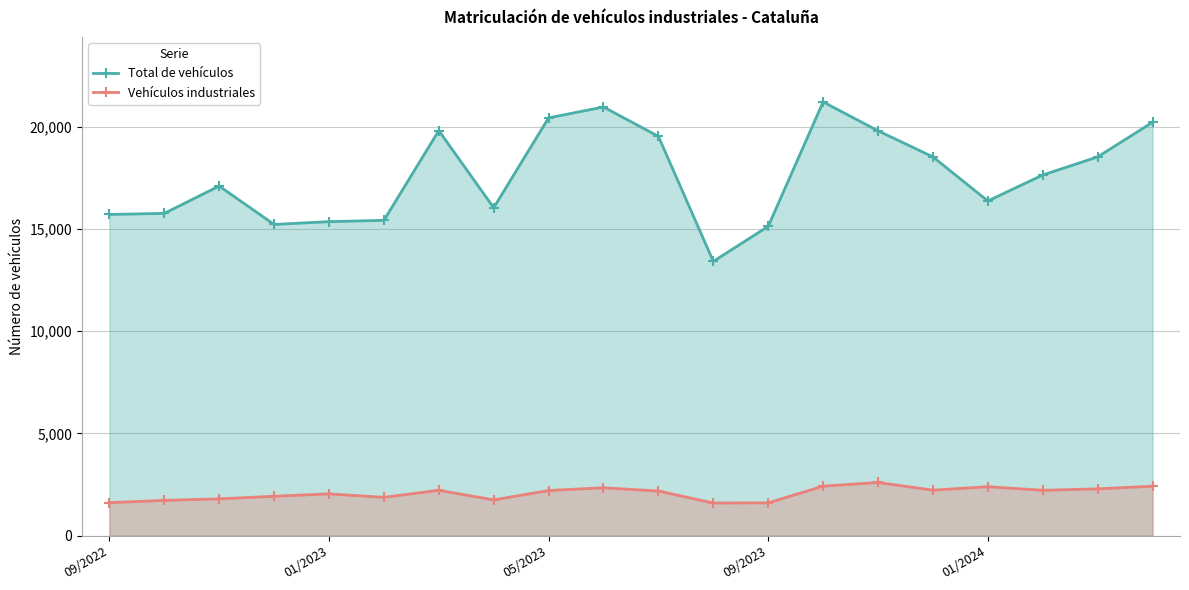

True or false: Total de vehículos has a value of 24079 at 5.

False